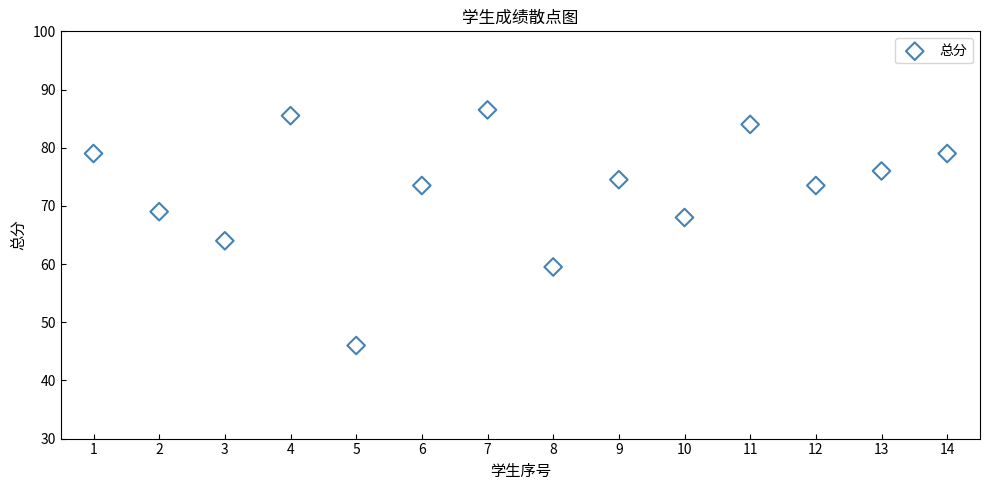

What is the range of X values (max minus min)?

13.0